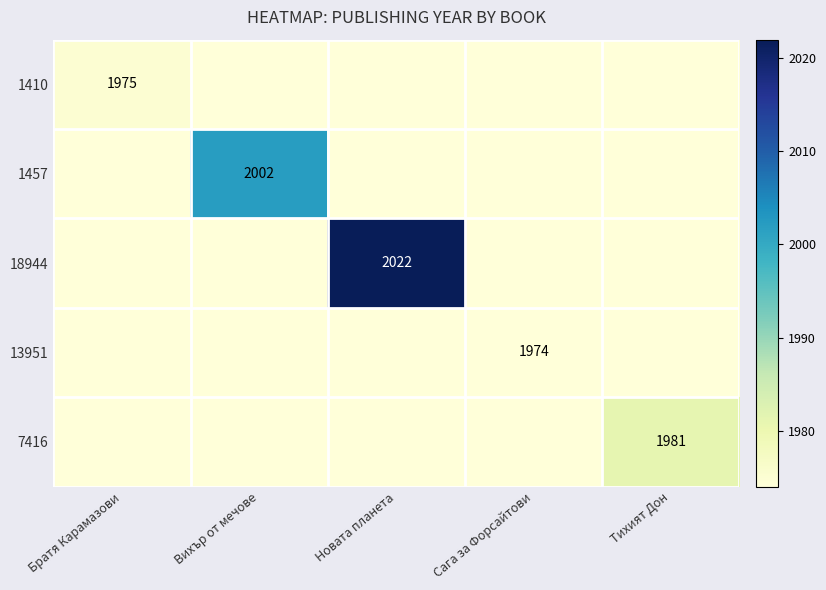

Is it true that 1457 equals 2002 at Вихър от мечове?

True